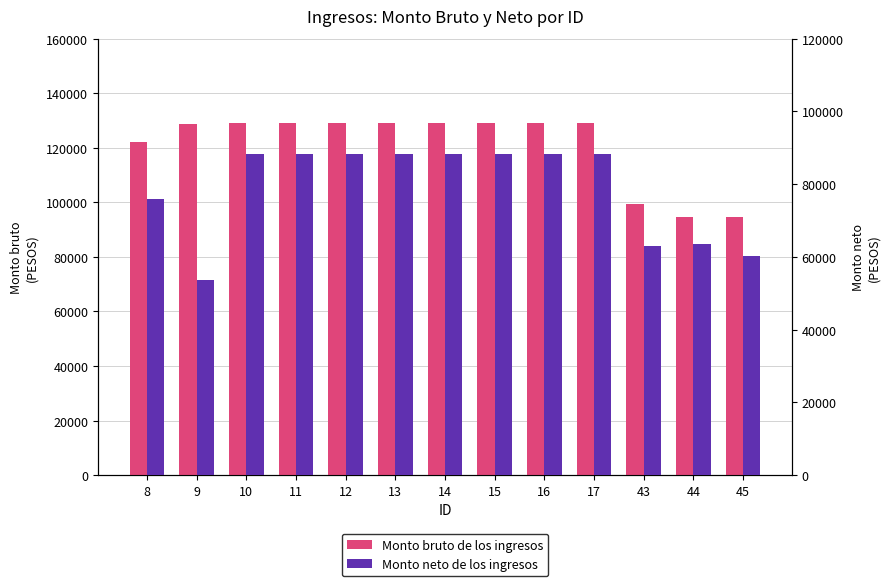

Is the value of Monto neto de los ingresos at 9 greater than the value of Monto bruto de los ingresos at 13?

No